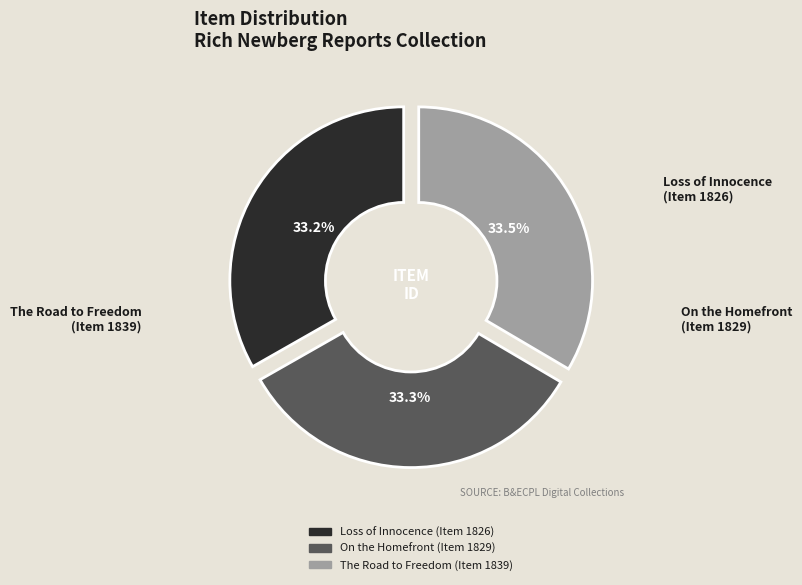

Is there a majority slice in this chart?

No